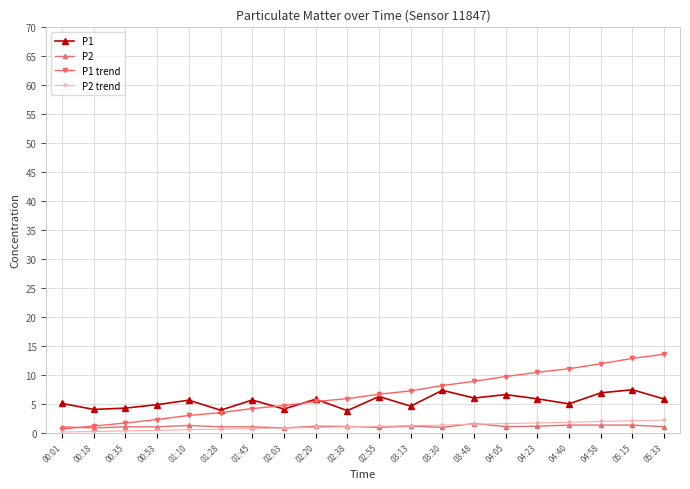

True or false: P2 trend and P1 intersect in this chart.

False